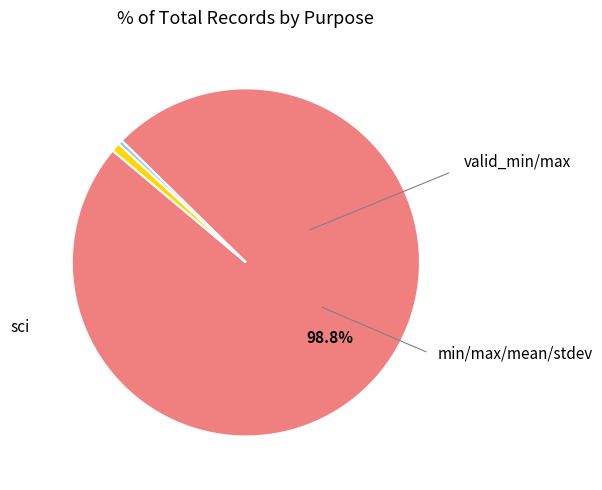

Is there any slice that represents more than half of the pie?

Yes